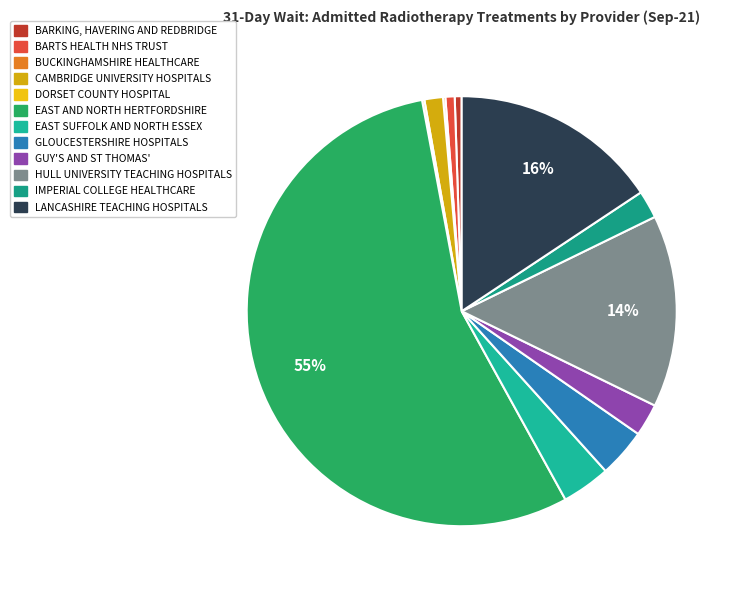

Count the number of slices in the pie.

12